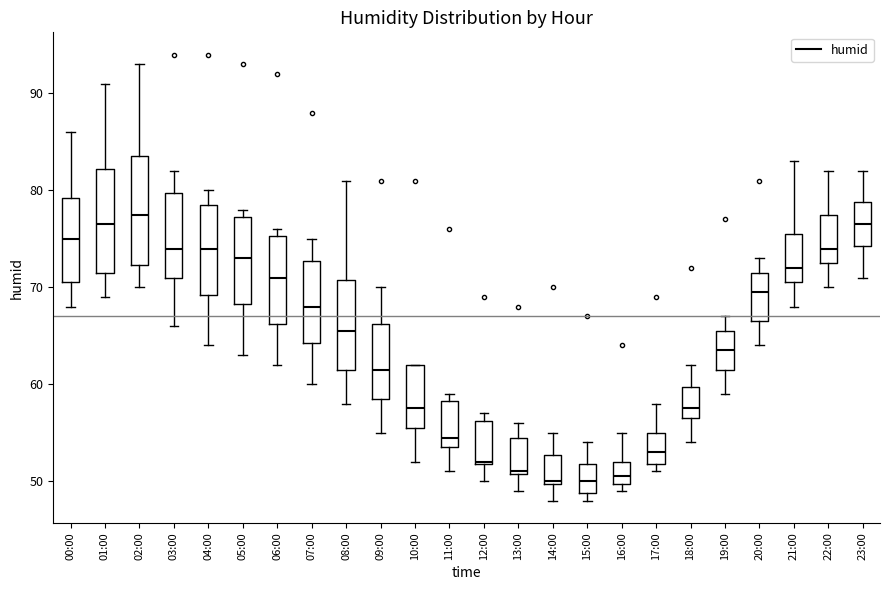

Reading left to right, transcribe this box plot: for each box, give where its median line is, the range the box spans, and where its two whiskers end, as read against the y-axis. The values are not printed on the chart, so give them approximately, as read against the axis.

00:00: median 75, box 71 to 79, whiskers 68 to 86
01:00: median 77, box 72 to 82, whiskers 69 to 91
02:00: median 78, box 72 to 84, whiskers 70 to 93
03:00: median 74, box 71 to 80, whiskers 66 to 82
04:00: median 74, box 69 to 79, whiskers 64 to 80
05:00: median 73, box 68 to 77, whiskers 63 to 78
06:00: median 71, box 66 to 75, whiskers 62 to 76
07:00: median 68, box 64 to 73, whiskers 60 to 75
08:00: median 66, box 62 to 71, whiskers 58 to 81
09:00: median 62, box 59 to 66, whiskers 55 to 70
10:00: median 58, box 56 to 62, whiskers 52 to 62
11:00: median 55, box 54 to 58, whiskers 51 to 59
12:00: median 52, box 52 to 56, whiskers 50 to 57
13:00: median 51, box 51 to 55, whiskers 49 to 56
14:00: median 50, box 50 to 53, whiskers 48 to 55
15:00: median 50, box 49 to 52, whiskers 48 to 54
16:00: median 51, box 50 to 52, whiskers 49 to 55
17:00: median 53, box 52 to 55, whiskers 51 to 58
18:00: median 58, box 57 to 60, whiskers 54 to 62
19:00: median 64, box 62 to 66, whiskers 59 to 67
20:00: median 70, box 67 to 72, whiskers 64 to 73
21:00: median 72, box 71 to 76, whiskers 68 to 83
22:00: median 74, box 73 to 78, whiskers 70 to 82
23:00: median 77, box 74 to 79, whiskers 71 to 82